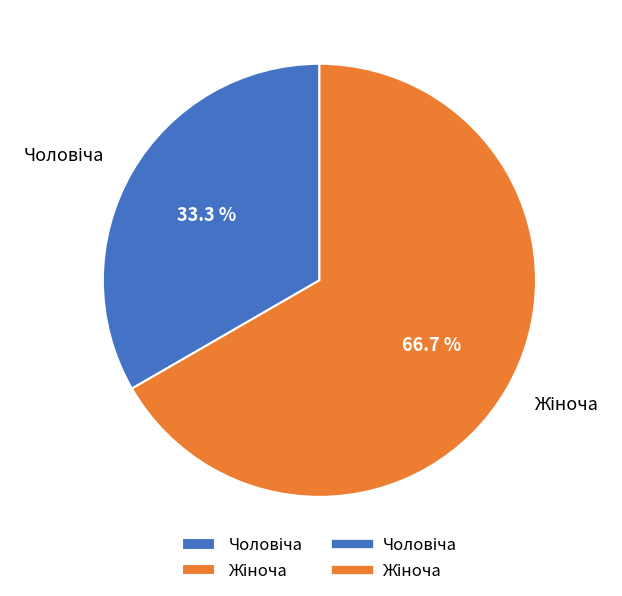

Is there a majority slice in this chart?

Yes